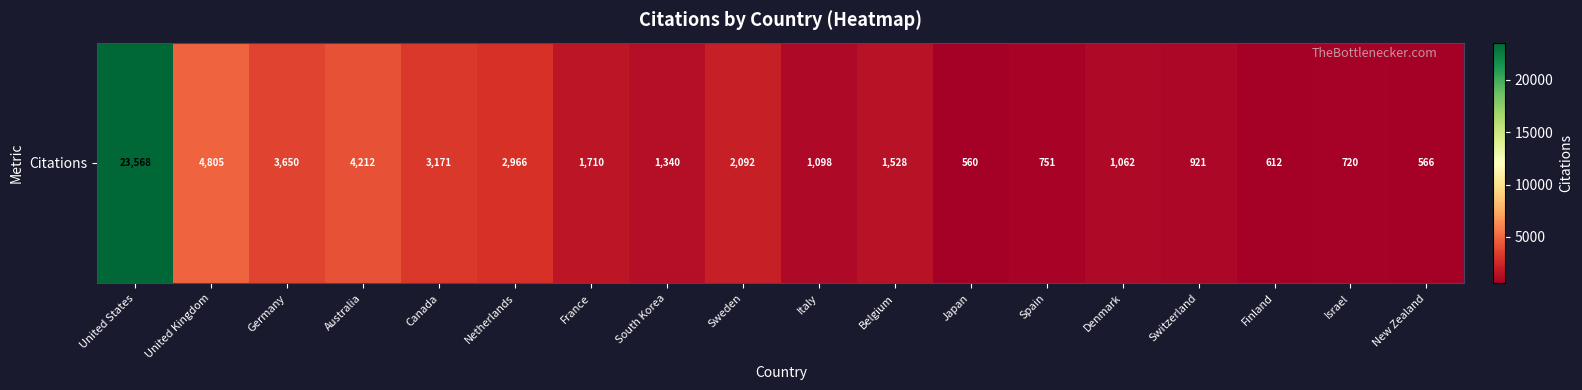

What is the difference between the values at Australia and Canada?

1041